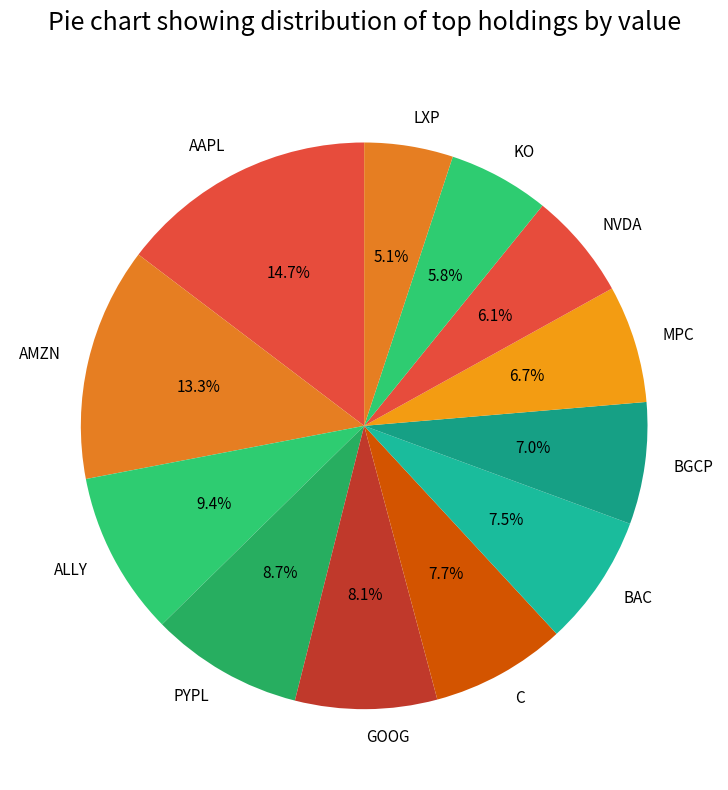

Count the number of slices in the pie.

12